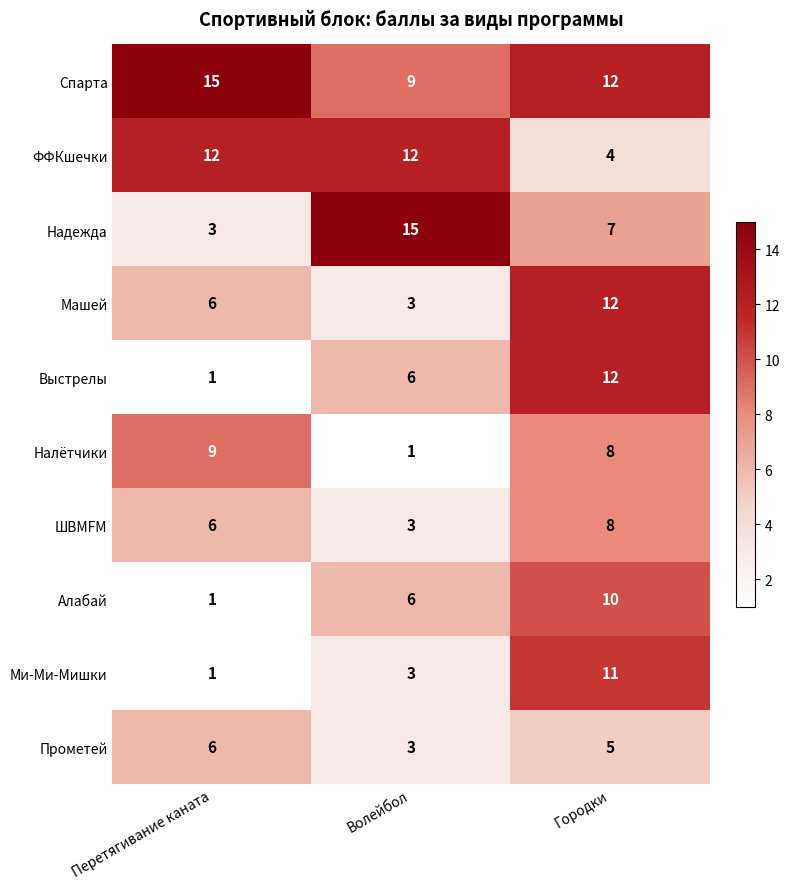

What is the highest value of the Выстрелы series?

12